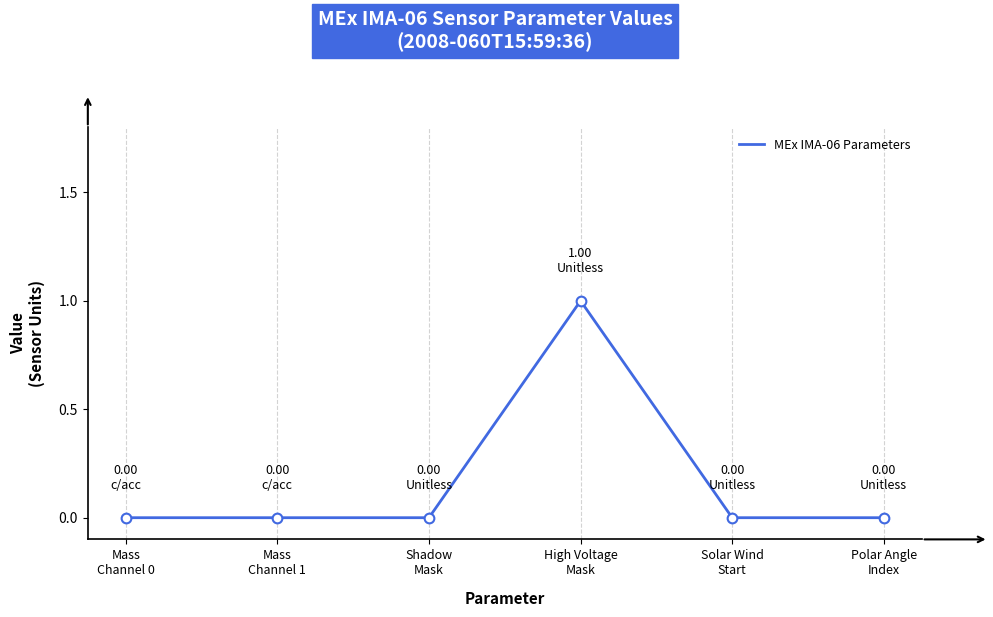

True or false: there are more than 2 points higher than both neighbors.

False